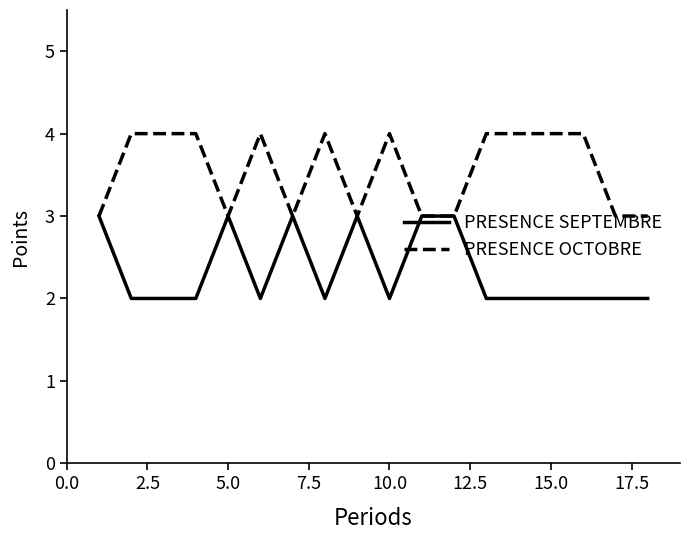

What is the maximum value shown in the chart?

4